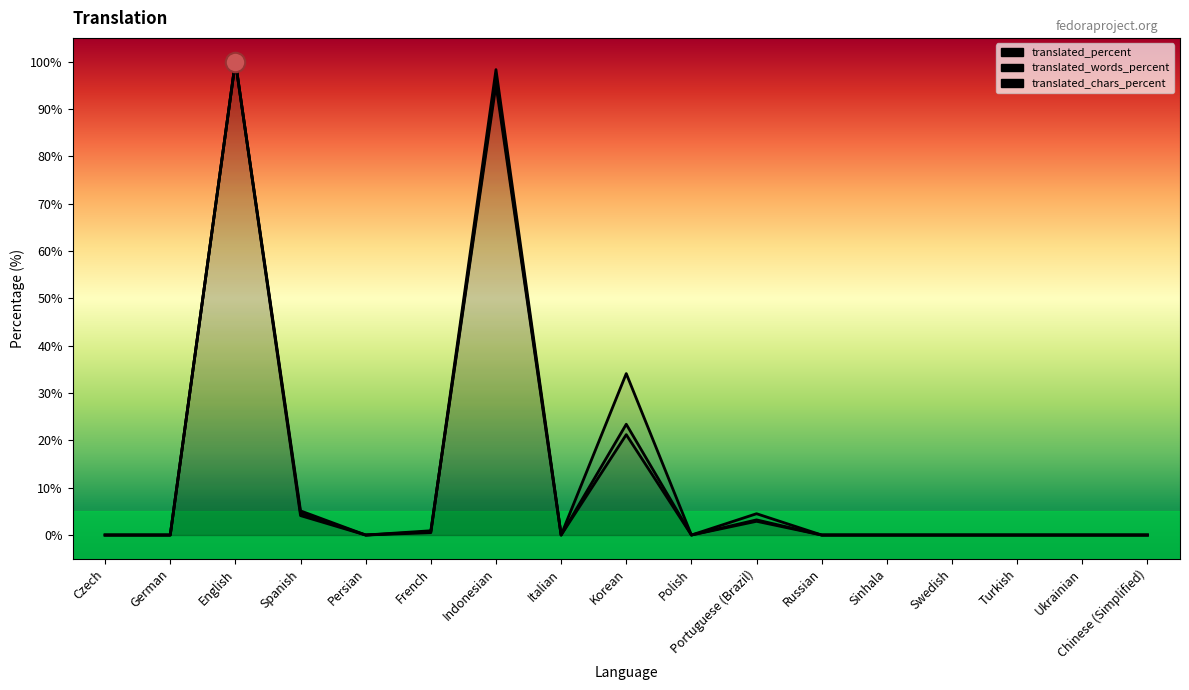

The translated_percent series shows 6.0 at Portuguese (Brazil). True or false?

False